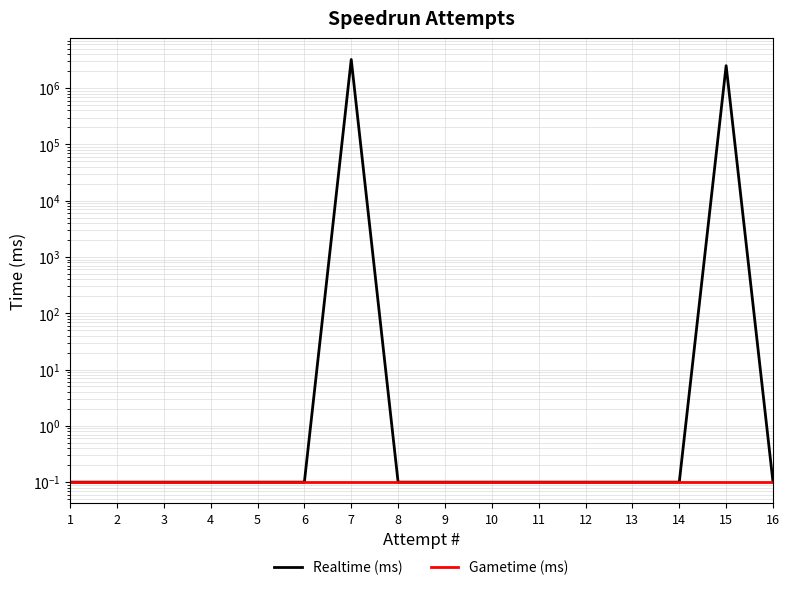

True or false: Gametime (ms) and Realtime (ms) intersect in this chart.

False